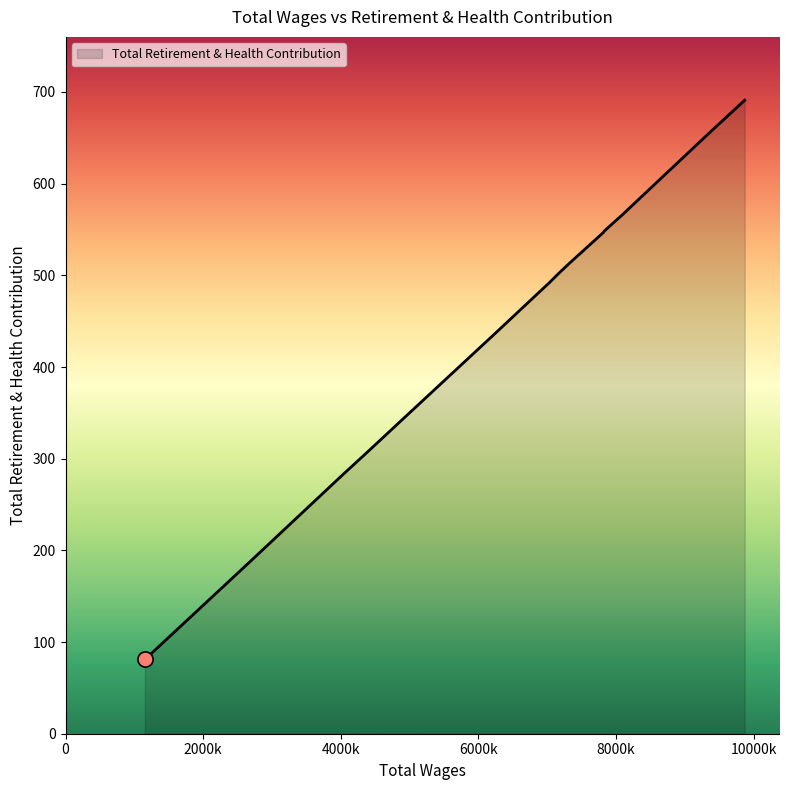

What is the maximum value shown in the chart?

691